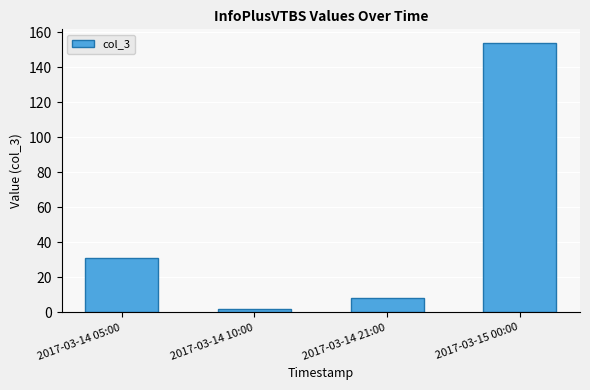

What is the greatest value displayed?

154